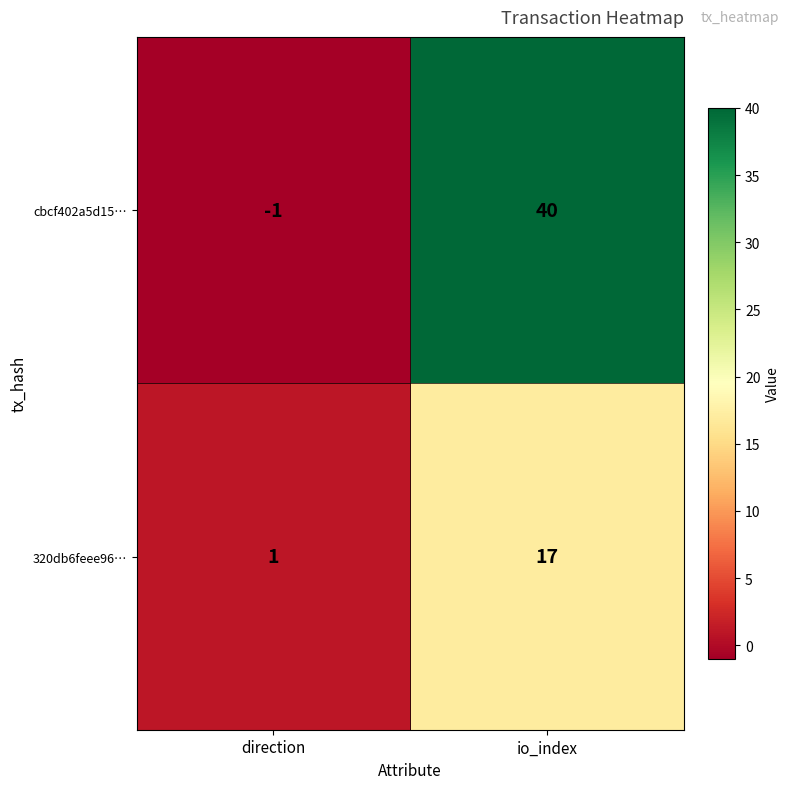

True or false: cbcf402a5d15… has a value of -1 at direction.

True